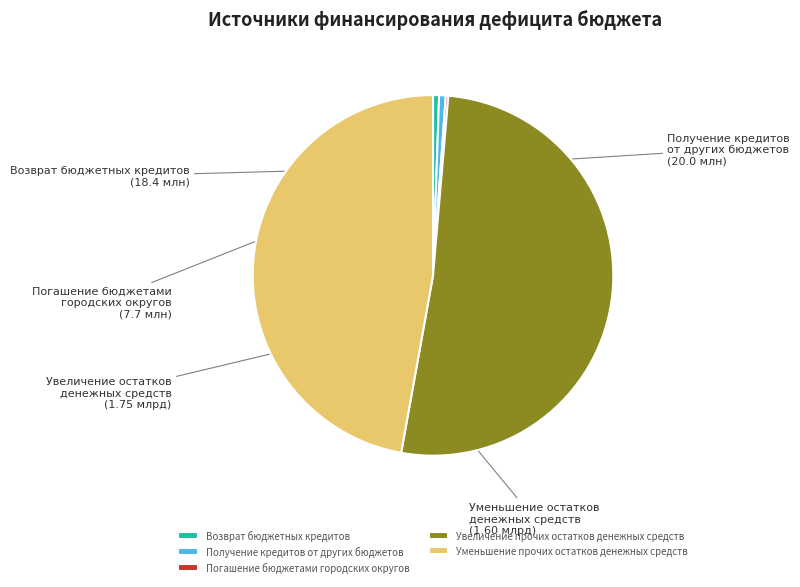

What is the largest slice in the pie chart?

Увеличение прочих остатков денежных средств